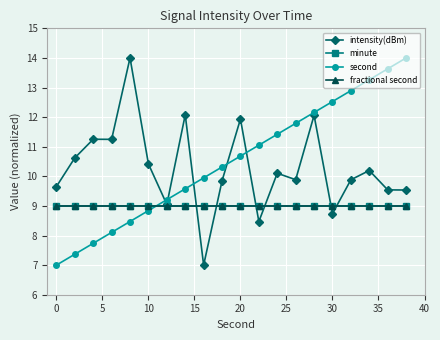

How many lines are shown in the chart?

4